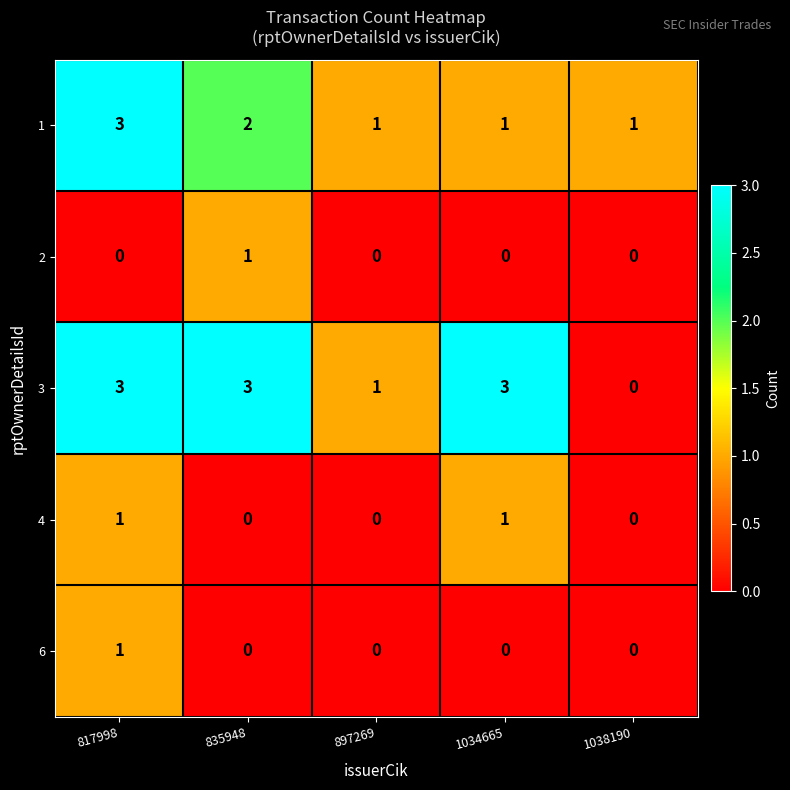

At how many categories does at least one series exceed 0?

5